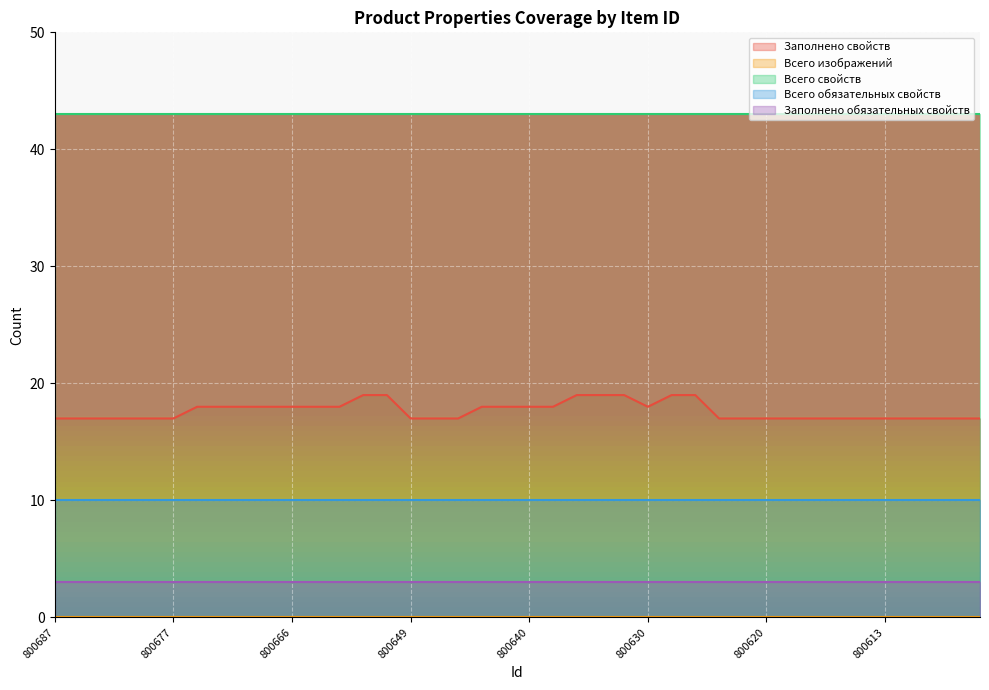

The value of Всего обязательных свойств at 800630 is 3. True or false?

False